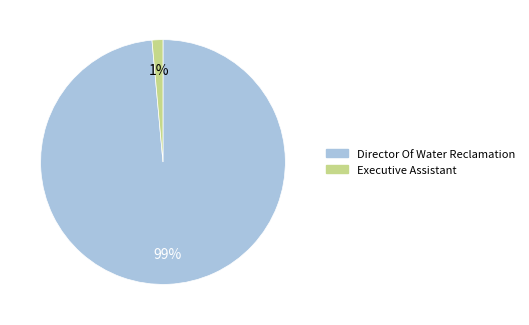

What percentage is the Executive Assistant slice, to the nearest percent?

1%